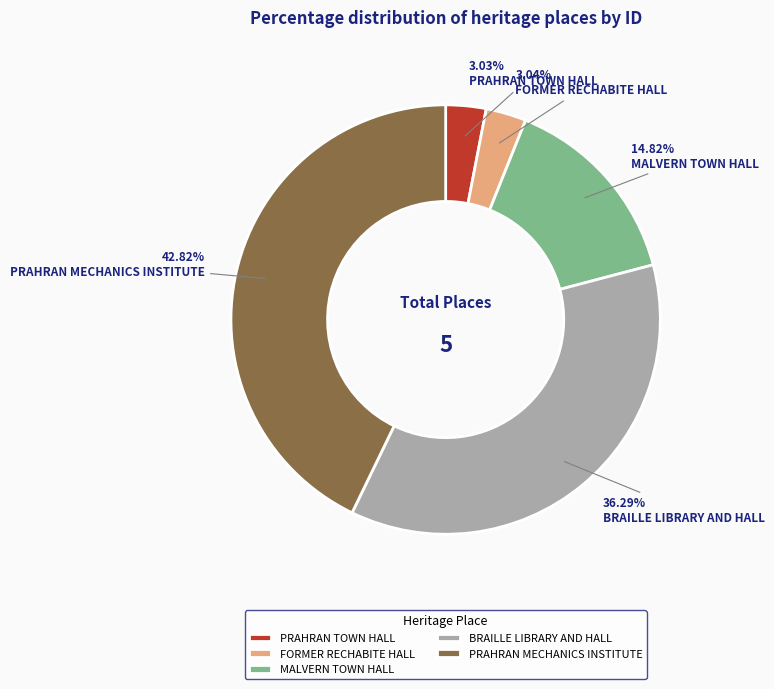

Which category has the biggest portion of the pie?

PRAHRAN MECHANICS INSTITUTE